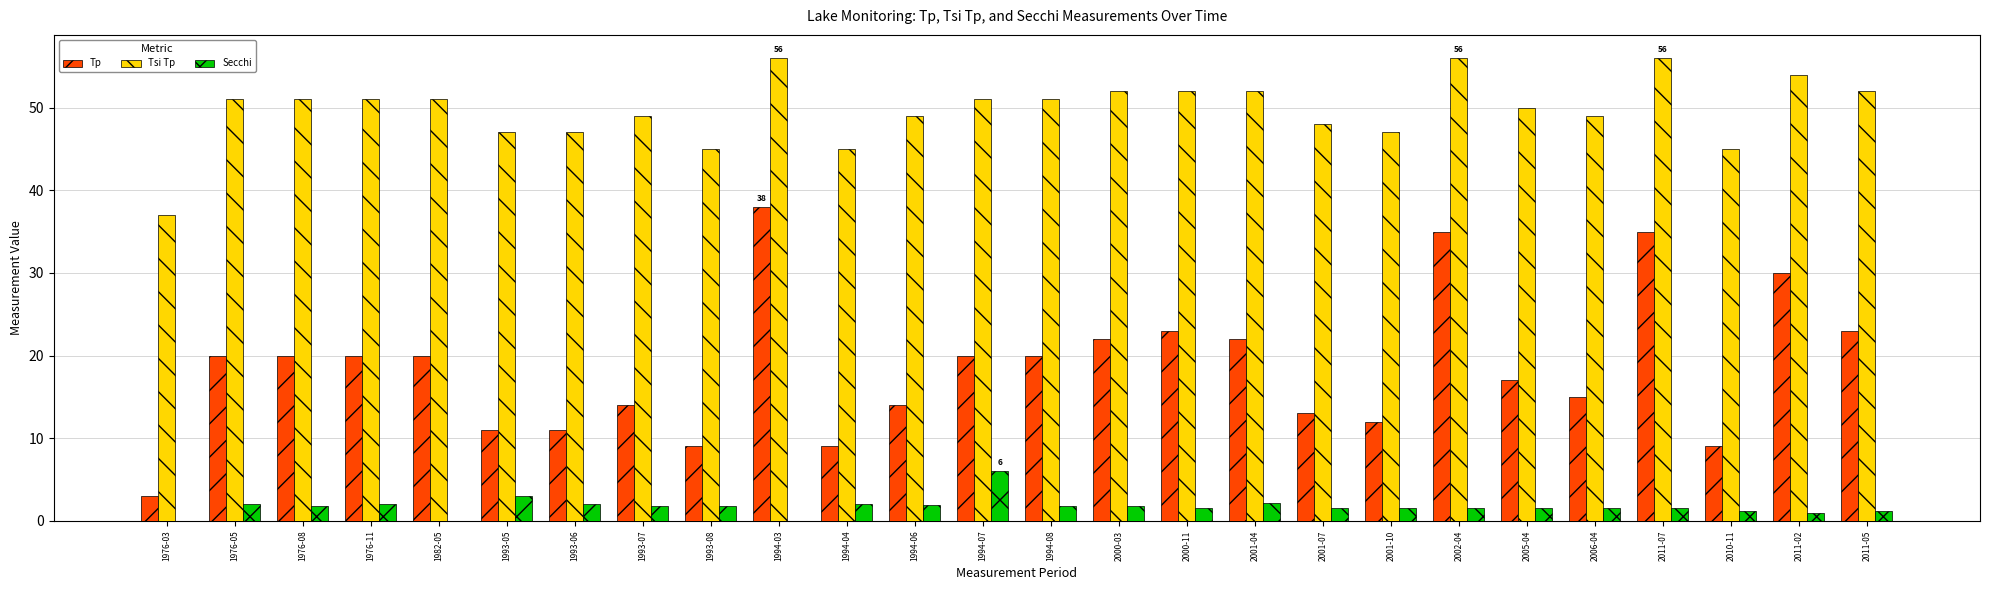

How many groups of bars are there?

26